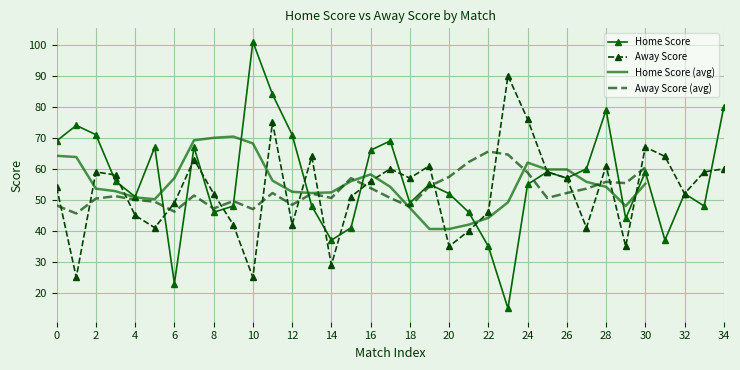

In Away Score, how many points are lower than both neighbors (excluding endpoints)?

10